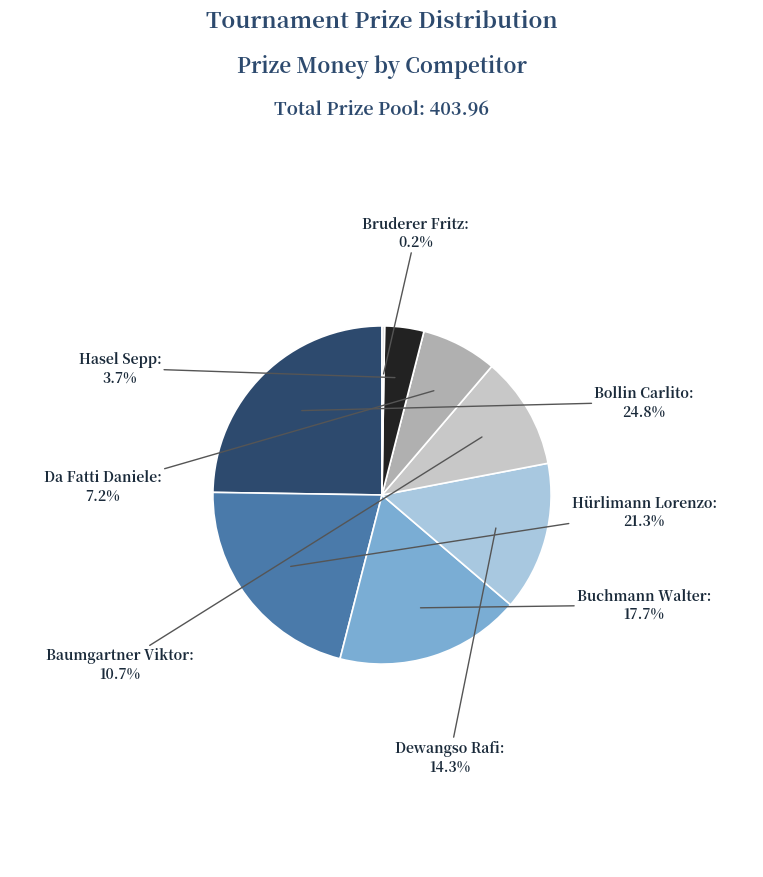

Which has a higher value, Da Fatti Daniele or Hasel Sepp?

Da Fatti Daniele